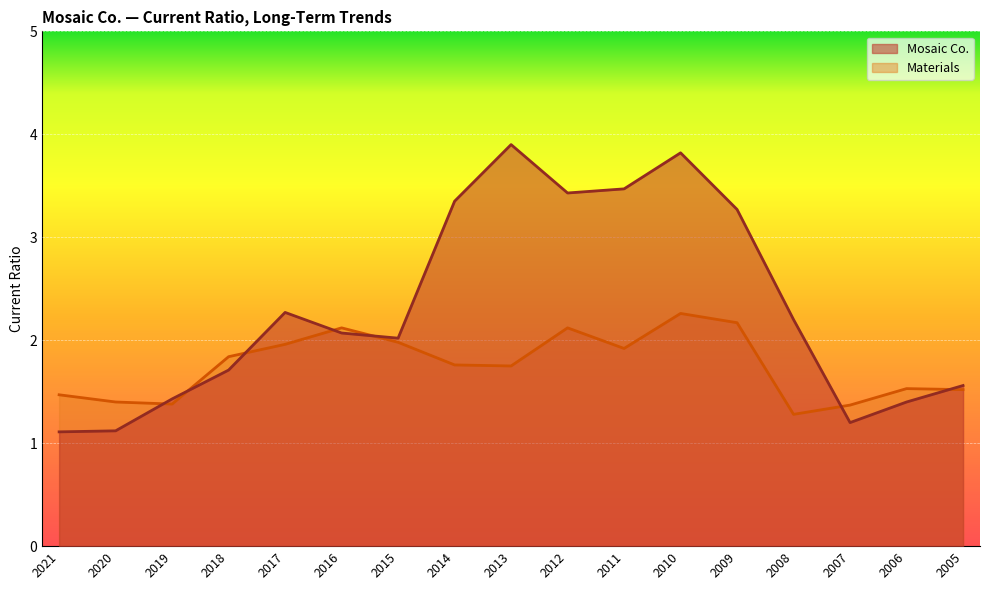

What is the value of the Mosaic Co. point at the 2nd from the left?

1.1